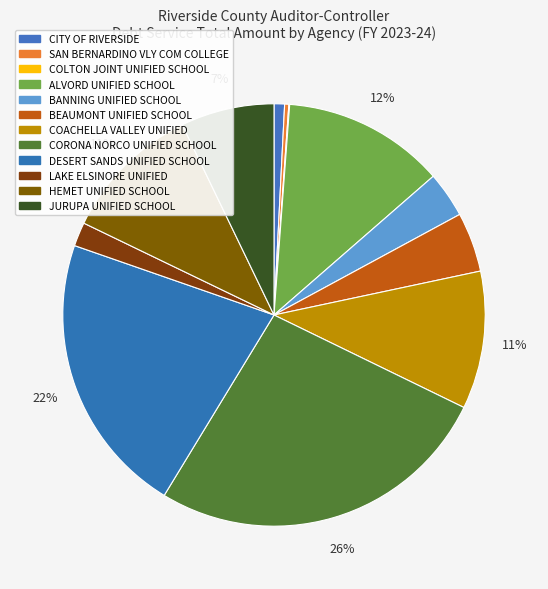

Which category has the smallest portion of the pie?

COLTON JOINT UNIFIED SCHOOL